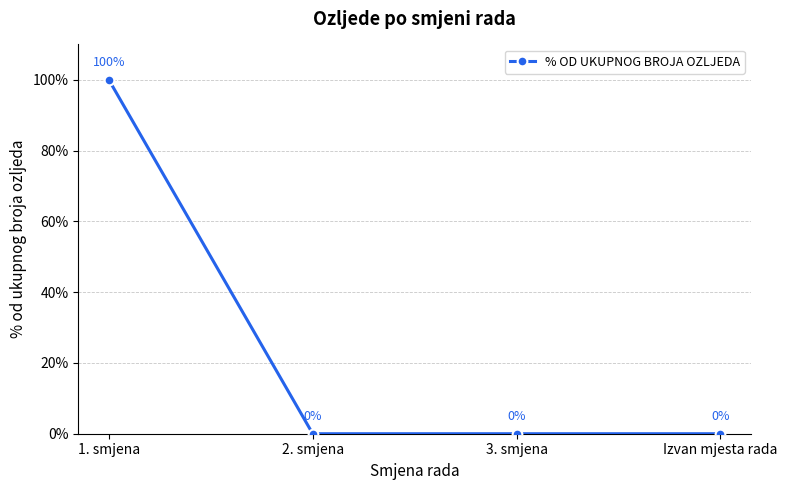

True or false: there are more than 2 points higher than both neighbors.

False